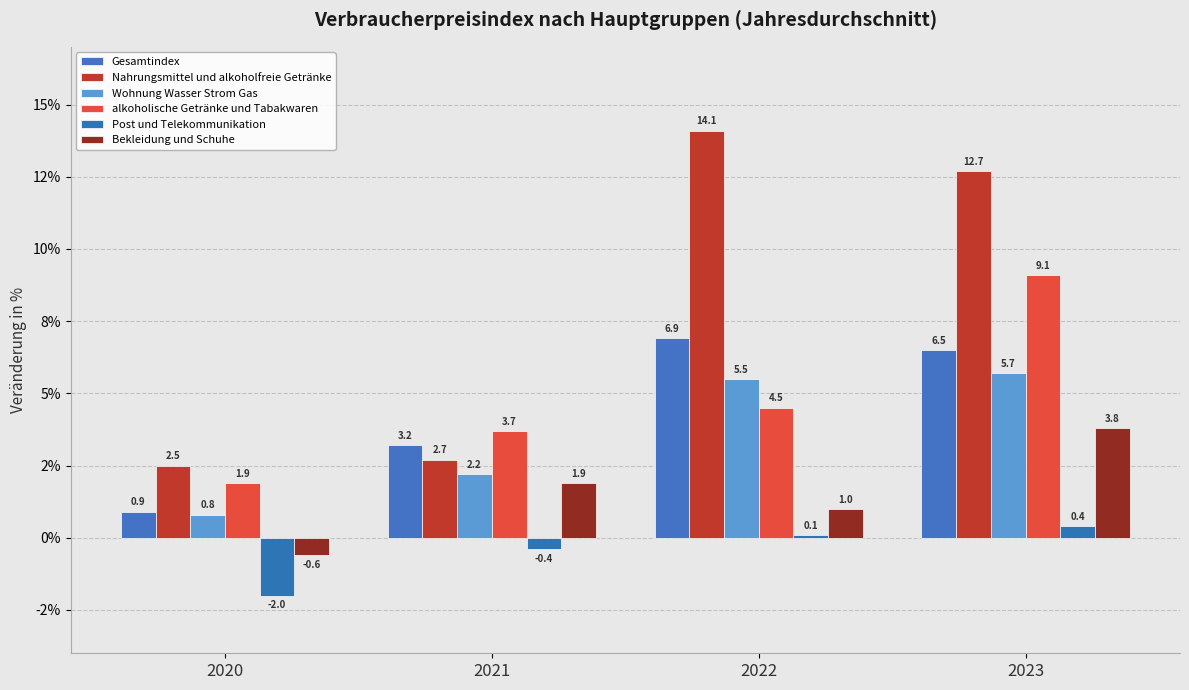

What are all the series names shown in the legend?

Gesamtindex, Nahrungsmittel und alkoholfreie Getränke, Wohnung Wasser Strom Gas, alkoholische Getränke und Tabakwaren, Post und Telekommunikation, Bekleidung und Schuhe